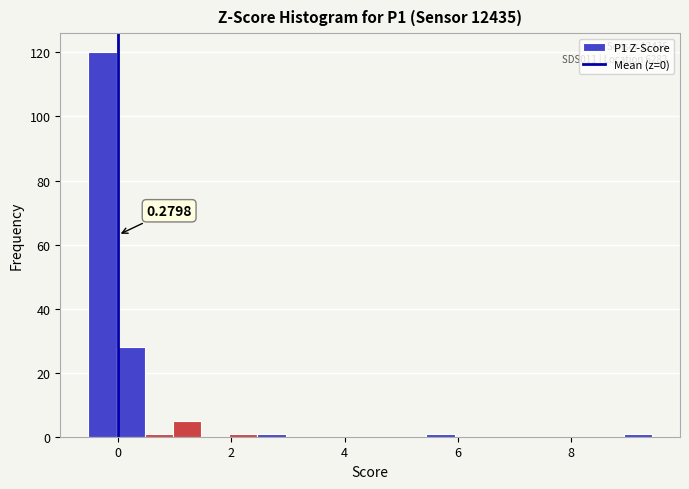

Around what value on the x-axis is the tallest bar? Give the approximate position of its centre, as read against the axis.

-0.2